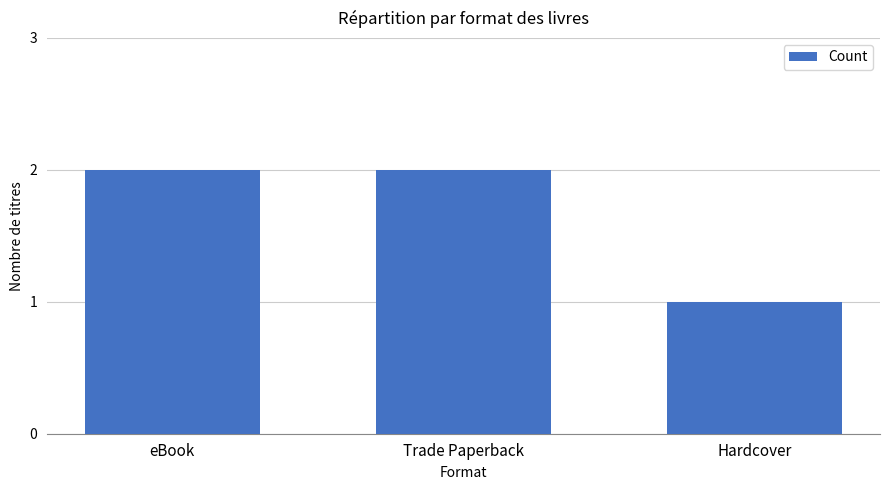

Reading left to right, list all the values displayed in this chart.

2	2	1